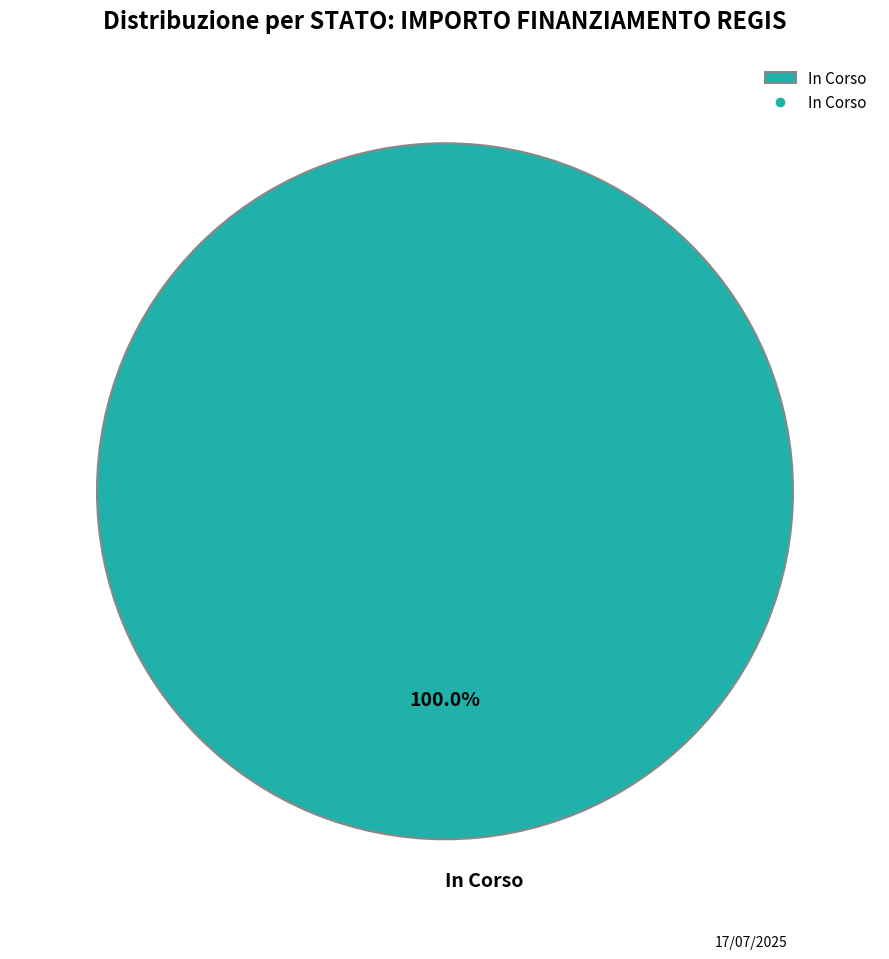

Is there a majority slice in this chart?

Yes